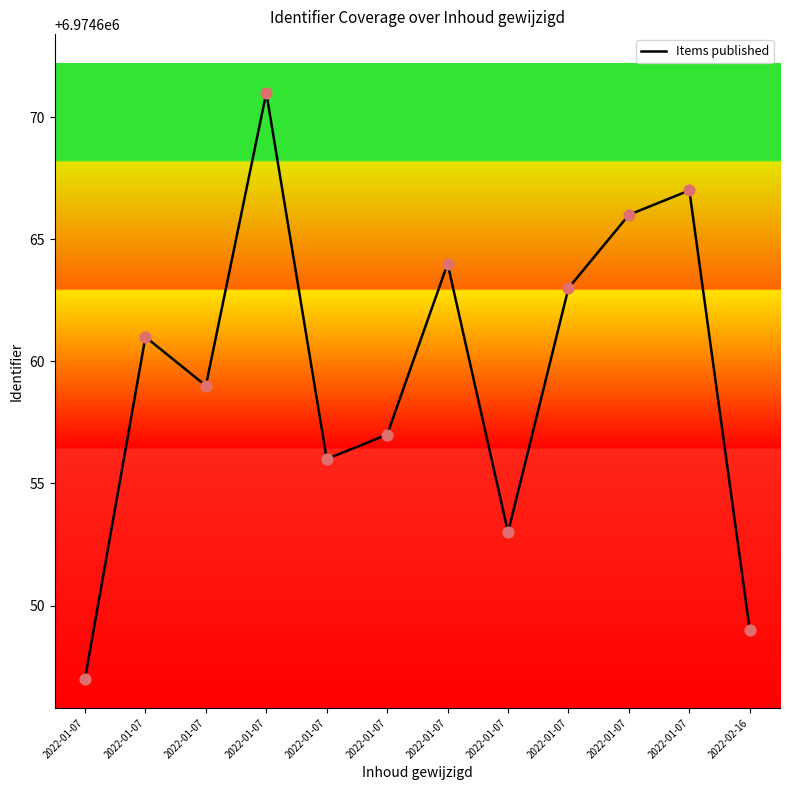

What is the change in value from 2022-01-07 to 2022-01-07?

+14